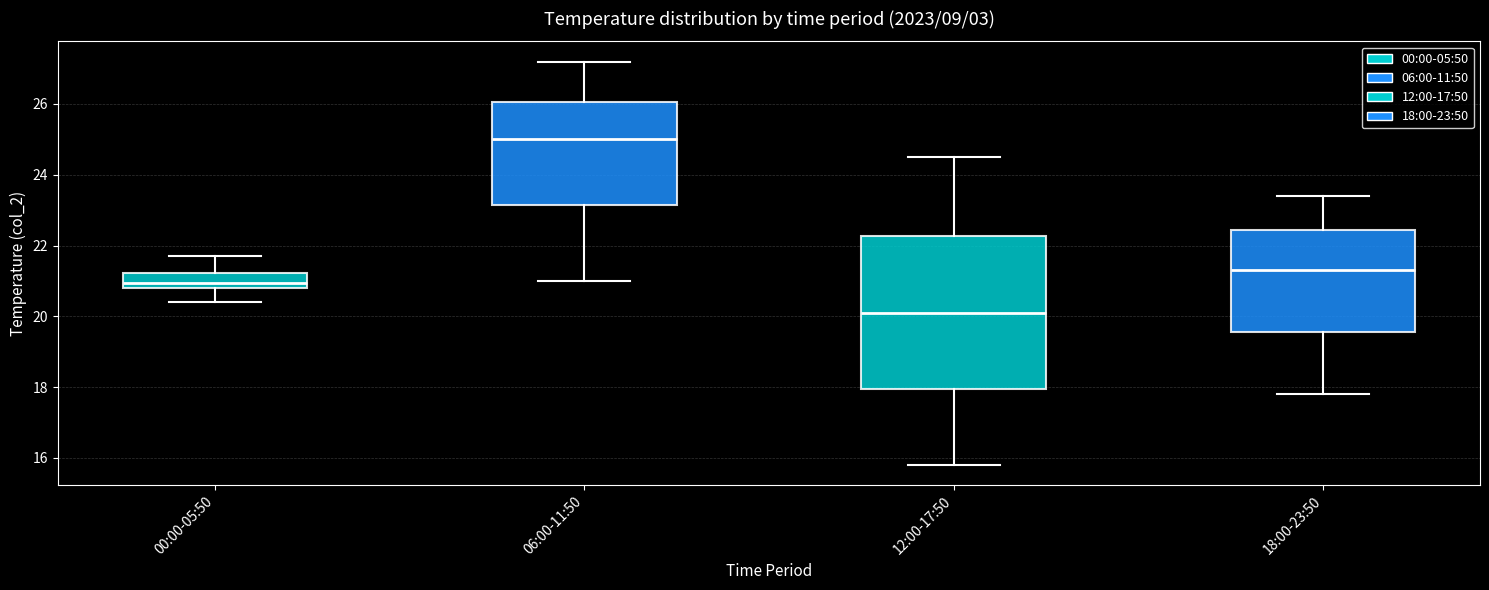

Reading left to right, read every box against the y-axis: the position of its median line, the range the box covers, and the ends of its whiskers. The values are not printed on the chart, so give them approximately, as read against the axis.

00:00-05:50: median 21.0, box 20.8 to 21.2, whiskers 20.4 to 21.8
06:00-11:50: median 25.0, box 23.2 to 26.0, whiskers 21.0 to 27.2
12:00-17:50: median 20.2, box 18.0 to 22.2, whiskers 15.8 to 24.6
18:00-23:50: median 21.4, box 19.6 to 22.4, whiskers 17.8 to 23.4